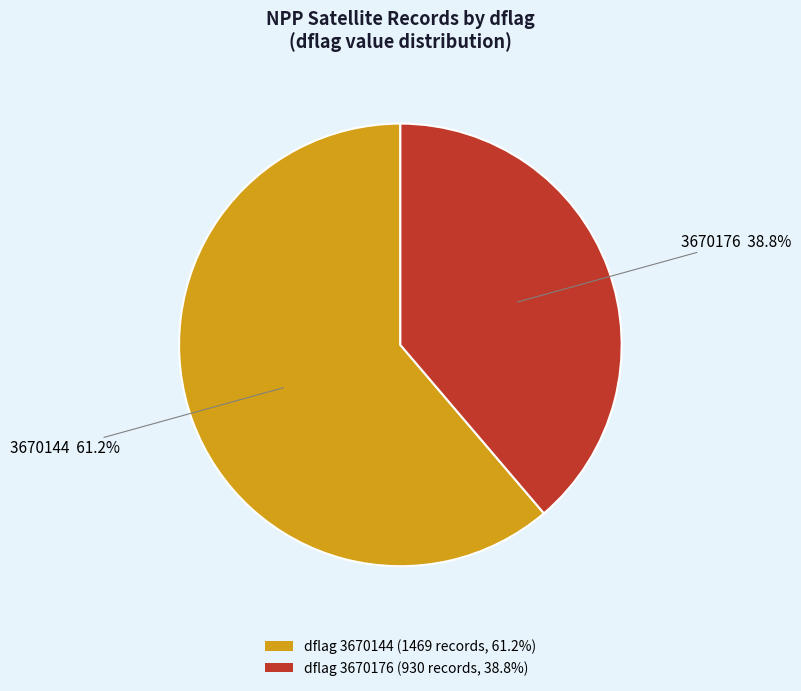

Which category has the smallest portion of the pie?

dflag 3670176 (930 records, 38.8%)